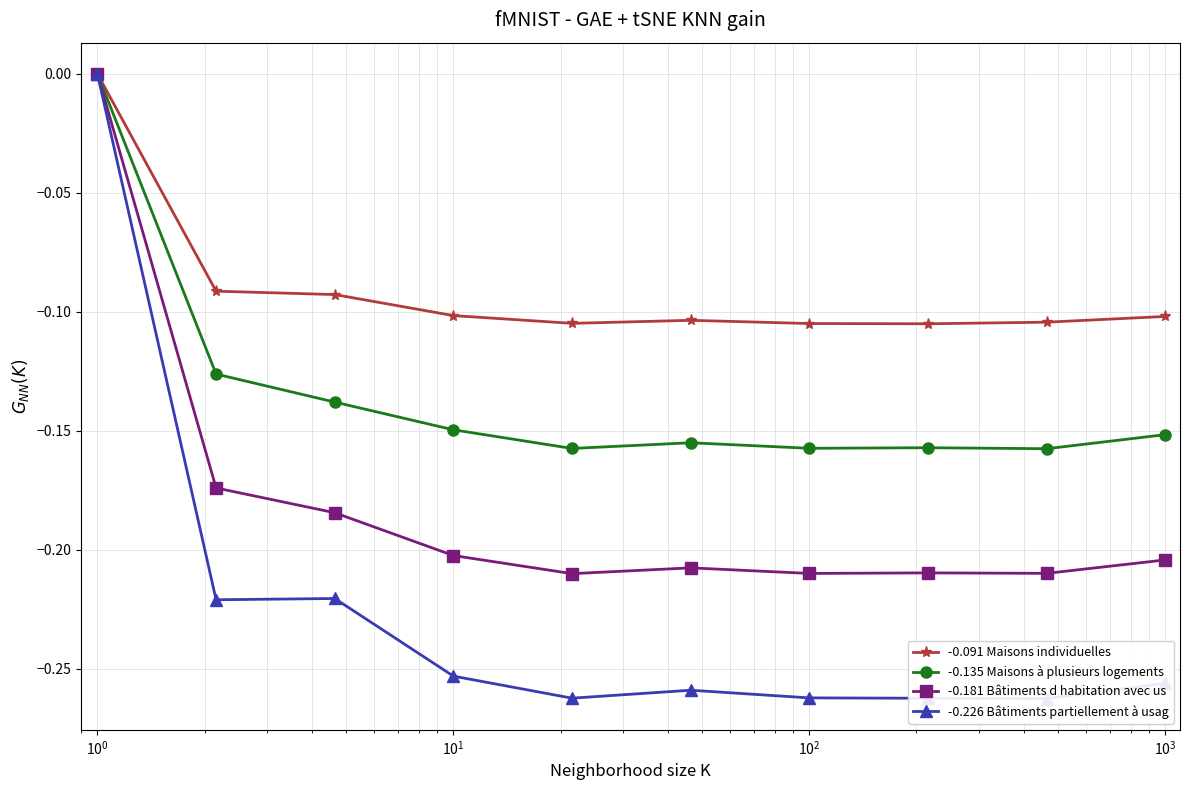

How many negative values does the -0.091 Maisons individuelles series have?

9